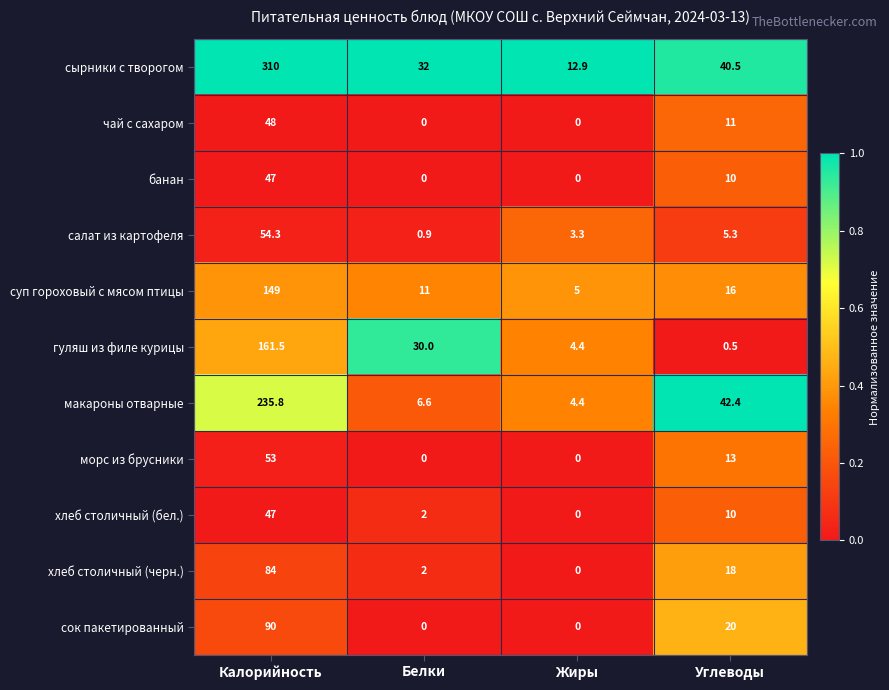

The макароны отварные series shows 235.8 at Калорийность. True or false?

True